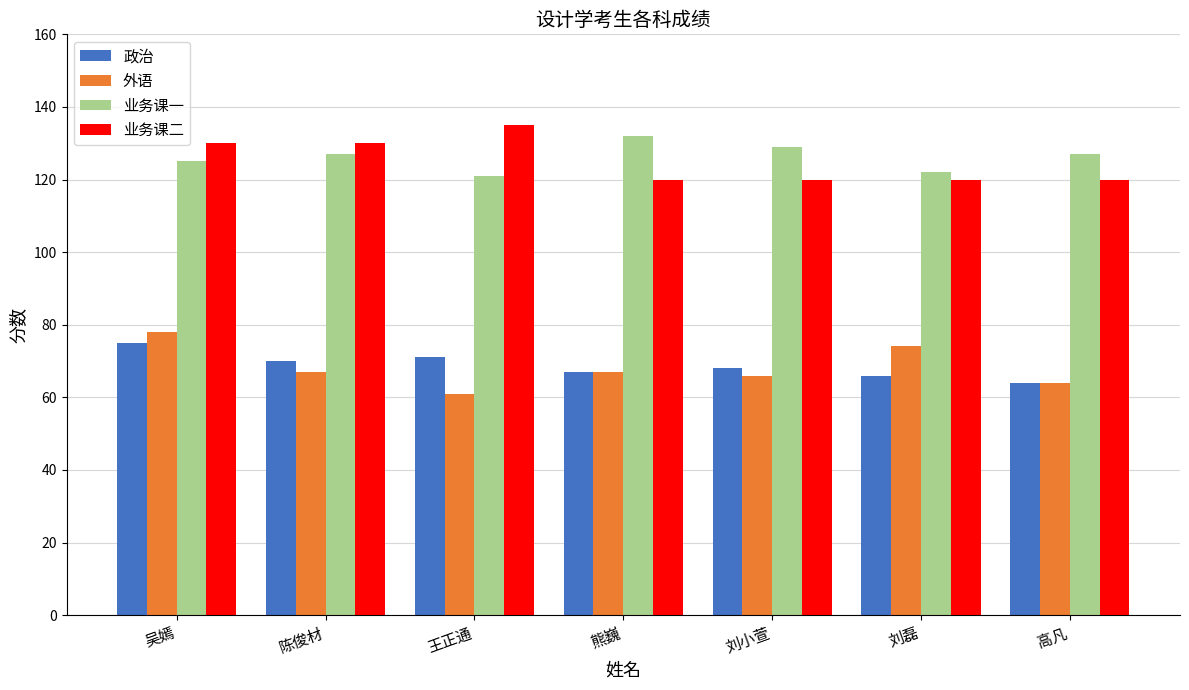

Reading left to right, list all the values displayed in this chart.

政治: 吴嫣=75	陈俊材=70	王正通=71	熊巍=67	刘小萱=68	刘磊=66	高凡=64
外语: 吴嫣=78	陈俊材=67	王正通=61	熊巍=67	刘小萱=66	刘磊=74	高凡=64
业务课一: 吴嫣=125	陈俊材=127	王正通=121	熊巍=132	刘小萱=129	刘磊=122	高凡=127
业务课二: 吴嫣=130	陈俊材=130	王正通=135	熊巍=120	刘小萱=120	刘磊=120	高凡=120